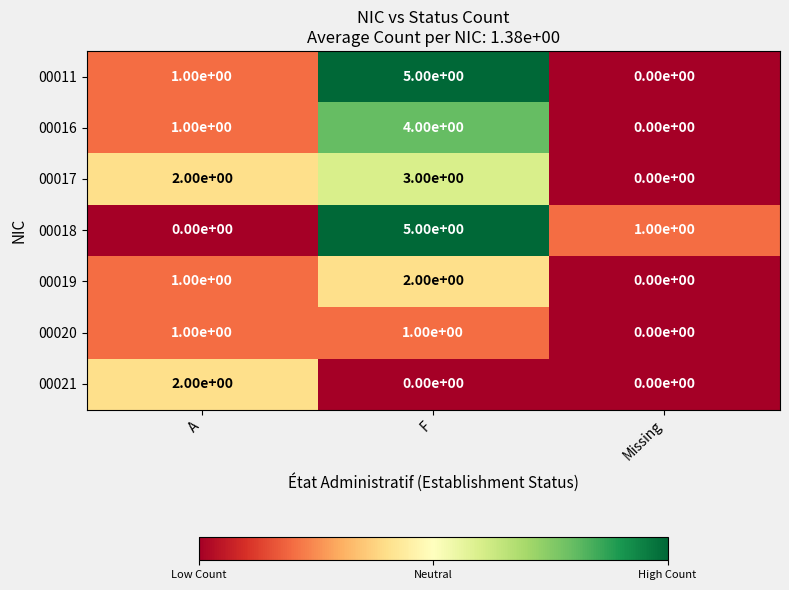

How many categories are shown in the chart?

3